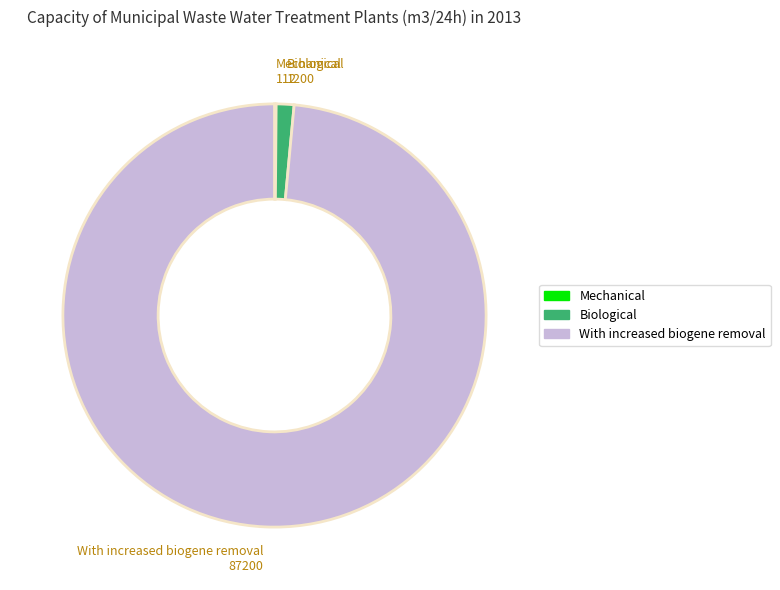

Is it true that Biological is 11% of the pie?

False